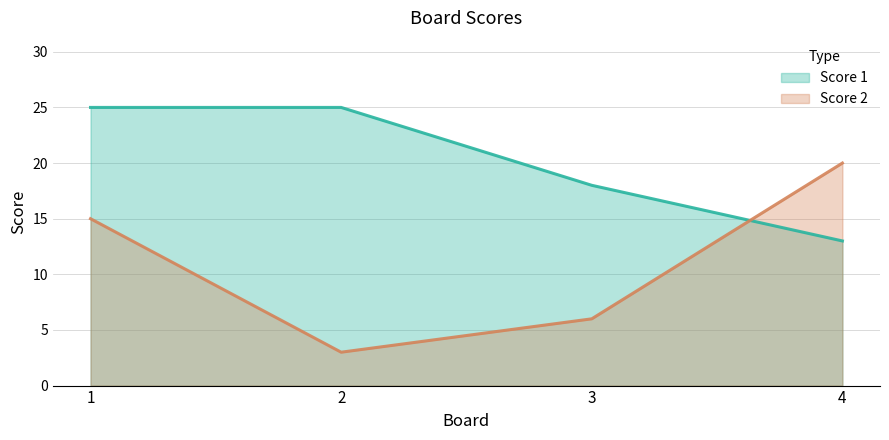

Between which two adjacent categories do Score 1 and Score 2 first intersect?

3 and 4